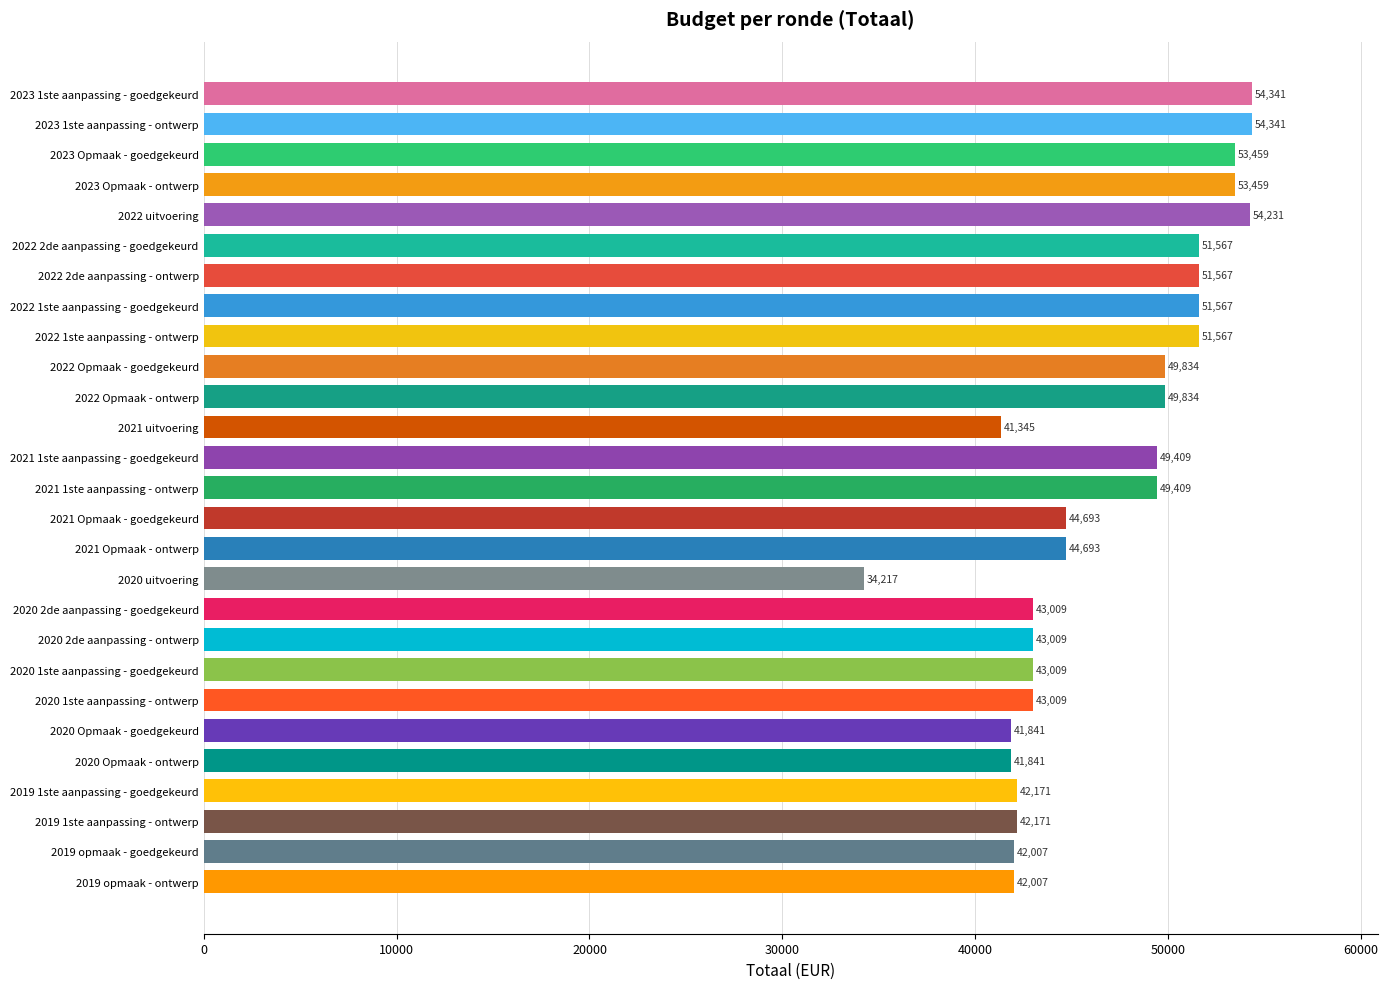

What is the difference between the maximum and second lowest values?

12996